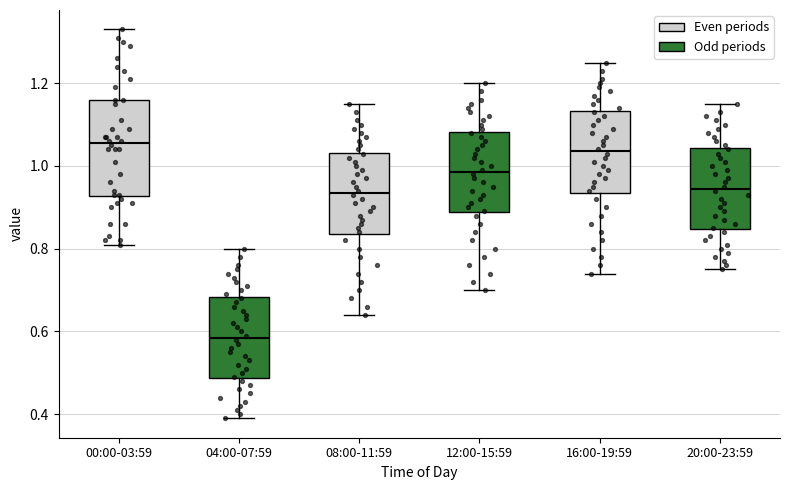

Which box has the lowest median line?

04:00-07:59